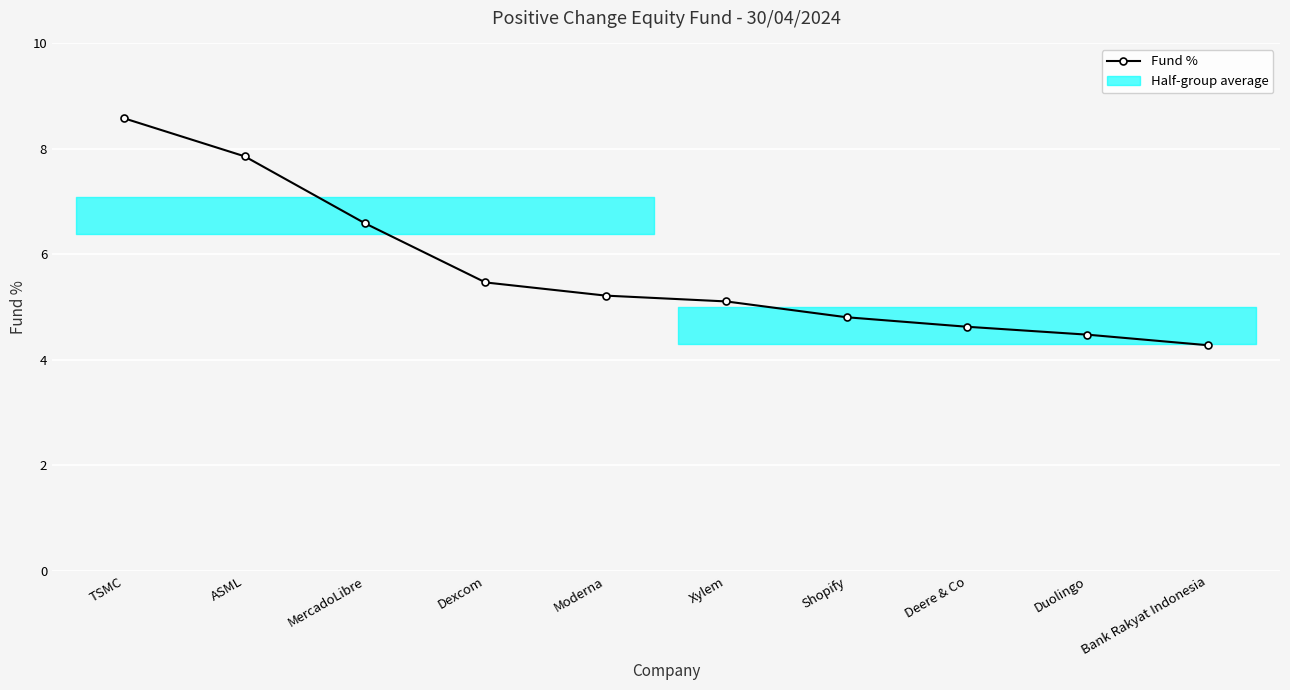

What is the average value?

5.7